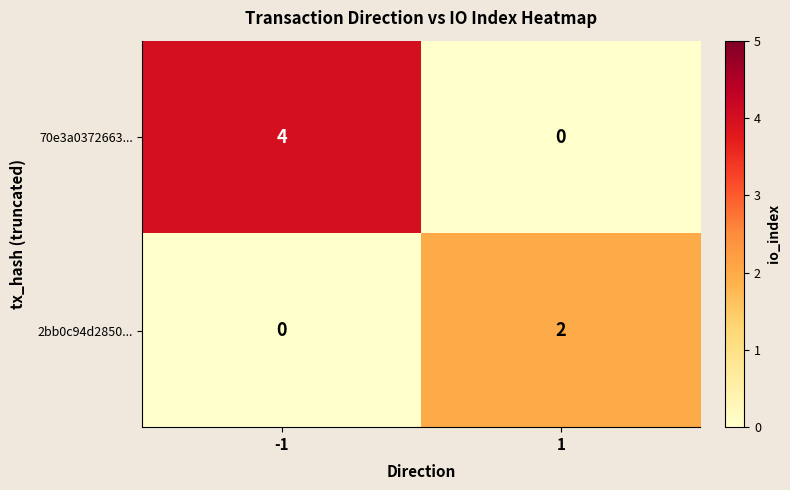

Which series has the largest total across all categories?

70e3a0372663...